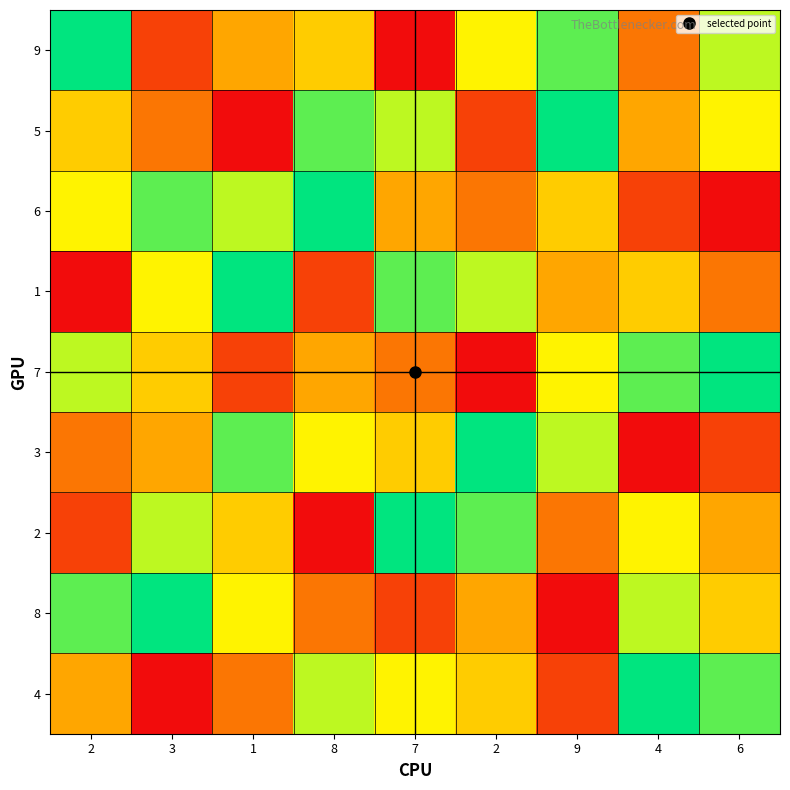

Reading left to right, transcribe all the data shown in this chart.

9: 2=9	3=2	1=4	8=5	7=1	2=6	9=8	4=3	6=7
5: 2=5	3=3	1=1	8=8	7=7	2=2	9=9	4=4	6=6
6: 2=6	3=8	1=7	8=9	7=4	2=3	9=5	4=2	6=1
1: 2=1	3=6	1=9	8=2	7=8	2=7	9=4	4=5	6=3
7: 2=7	3=5	1=2	8=4	7=3	2=1	9=6	4=8	6=9
3: 2=3	3=4	1=8	8=6	7=5	2=9	9=7	4=1	6=2
2: 2=2	3=7	1=5	8=1	7=9	2=8	9=3	4=6	6=4
8: 2=8	3=9	1=6	8=3	7=2	2=4	9=1	4=7	6=5
4: 2=4	3=1	1=3	8=7	7=6	2=5	9=2	4=9	6=8